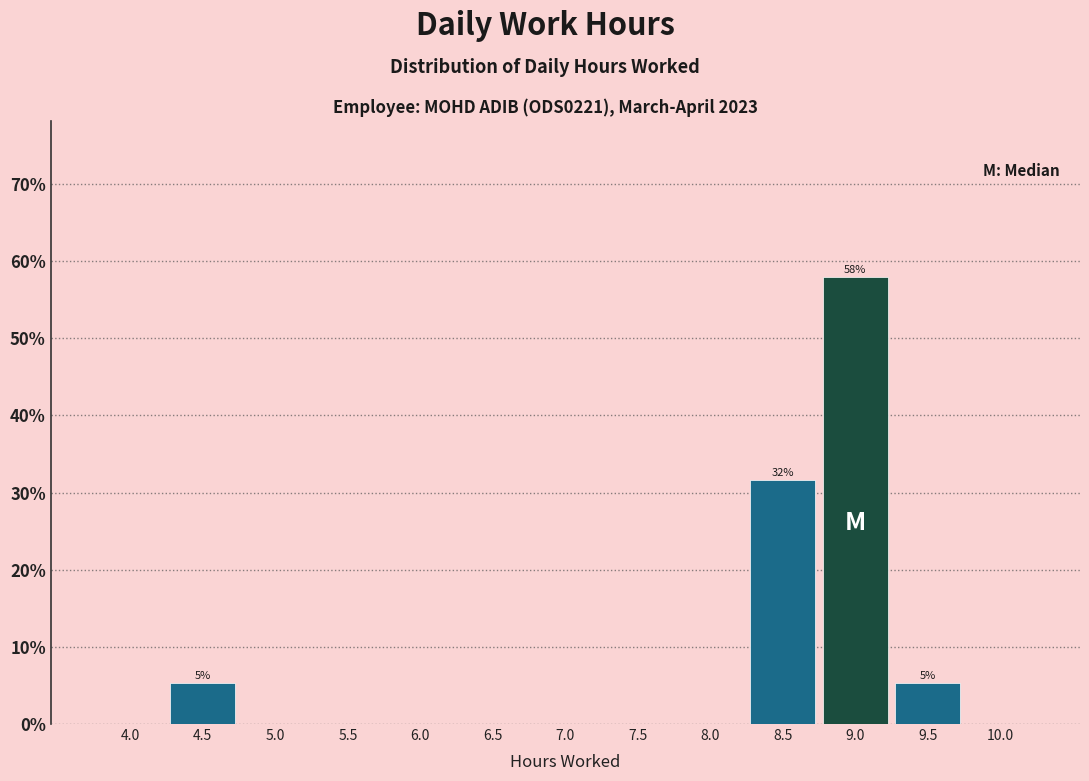

Reading left to right, transcribe all the data shown in this chart.

4.0=0.0	4.5=5.3	5.0=0.0	5.5=0.0	6.0=0.0	6.5=0.0	7.0=0.0	7.5=0.0	8.0=0.0	8.5=31.6	9.0=57.9	9.5=5.3	10.0=0.0